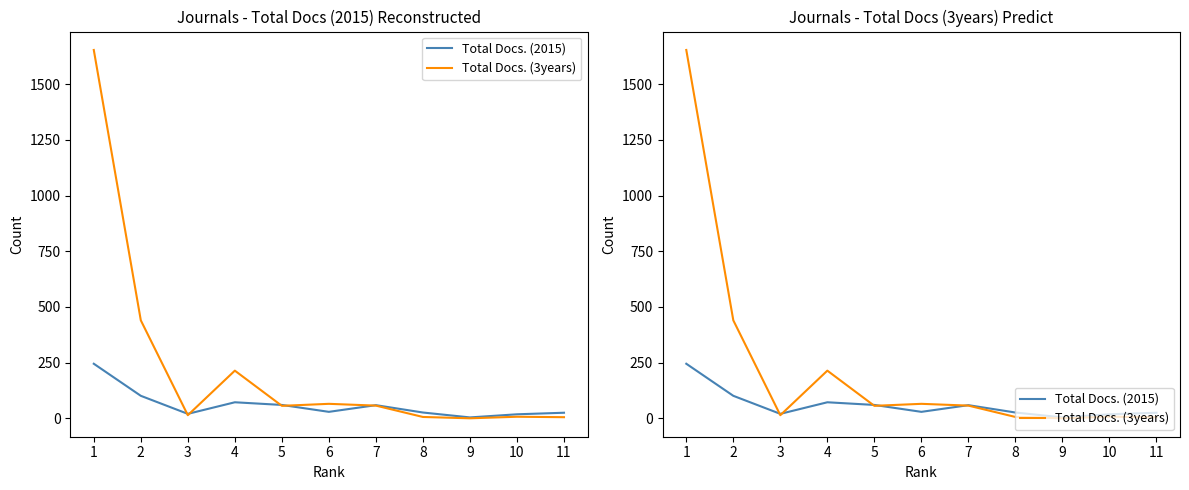

How many data points does each series have?

11